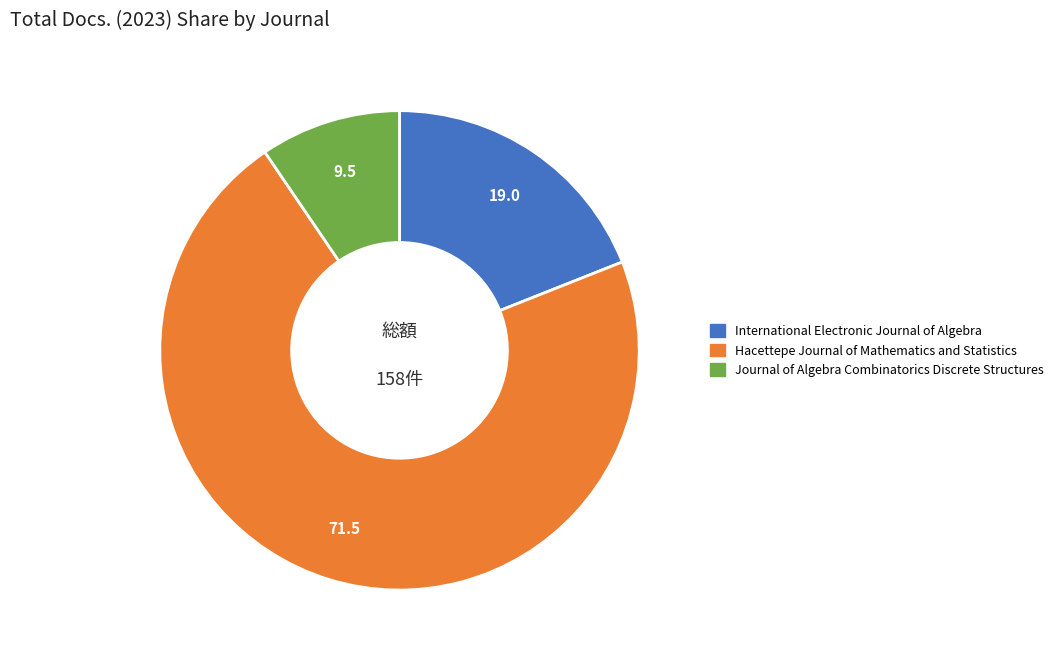

Rank the categories by value from lowest to highest.

Journal of Algebra Combinatorics Discrete Structures, International Electronic Journal of Algebra, Hacettepe Journal of Mathematics and Statistics